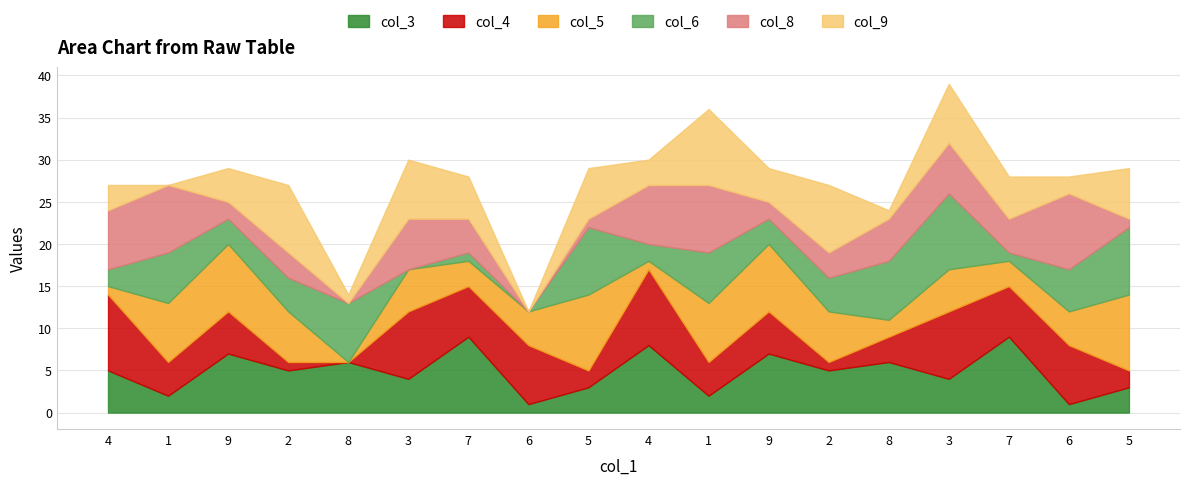

How many lines are shown in the chart?

6